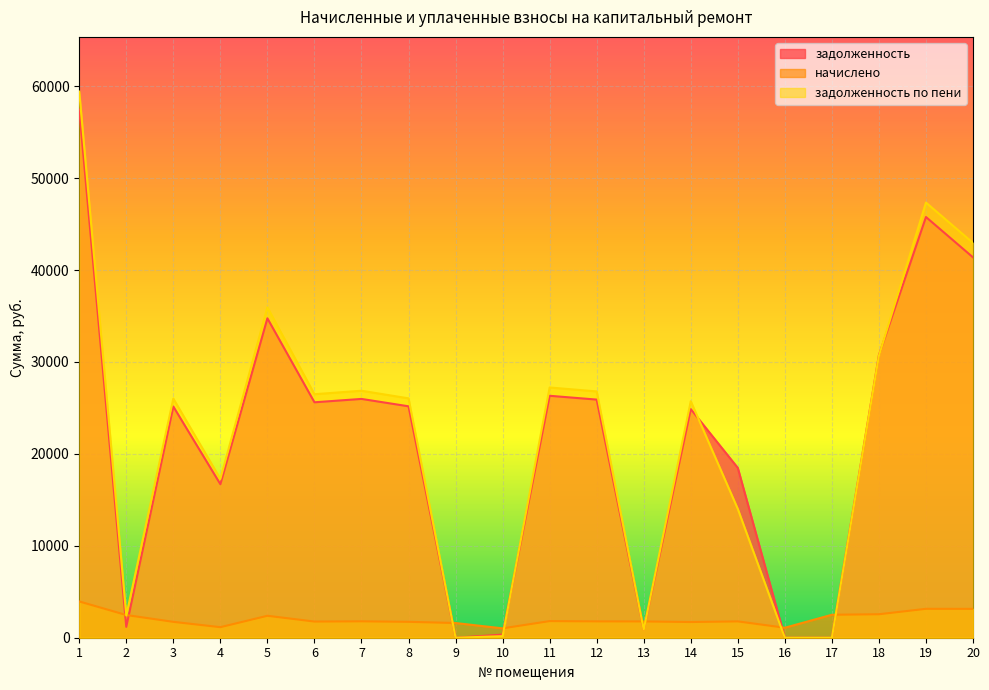

Where is the first local minimum for задолженность по пени?

2